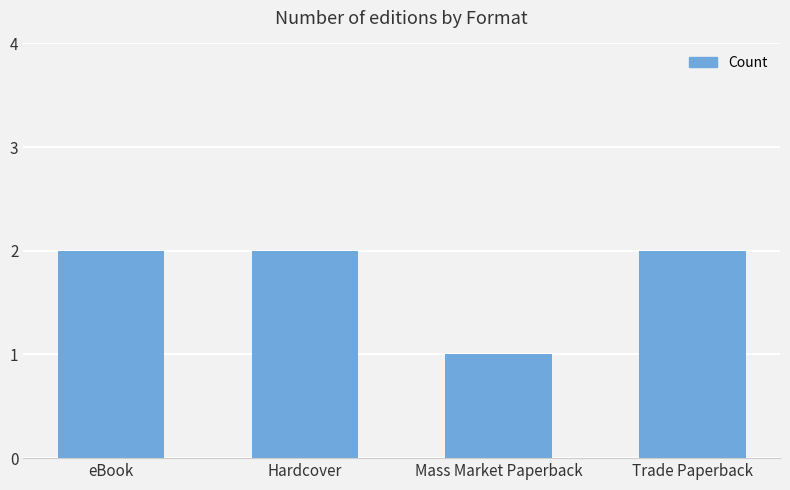

What is the sum of the values at Trade Paperback and Hardcover?

4